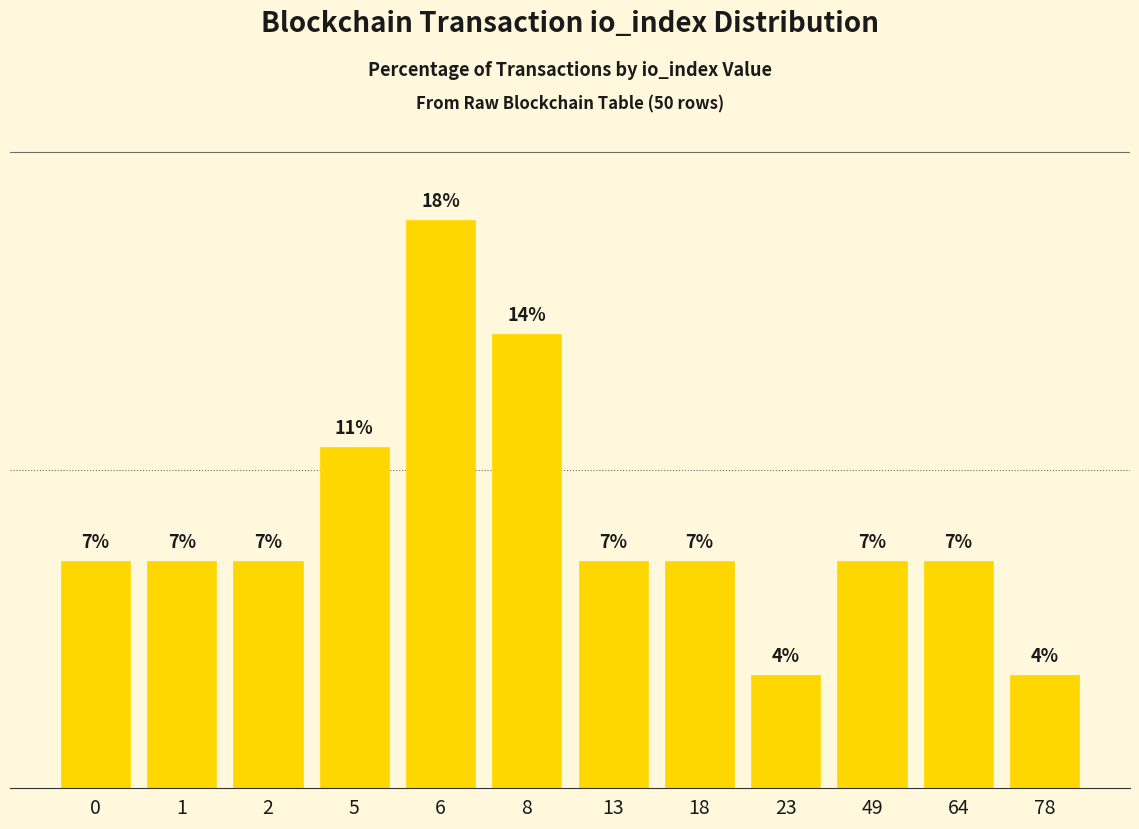

Does the chart contain any negative values?

No